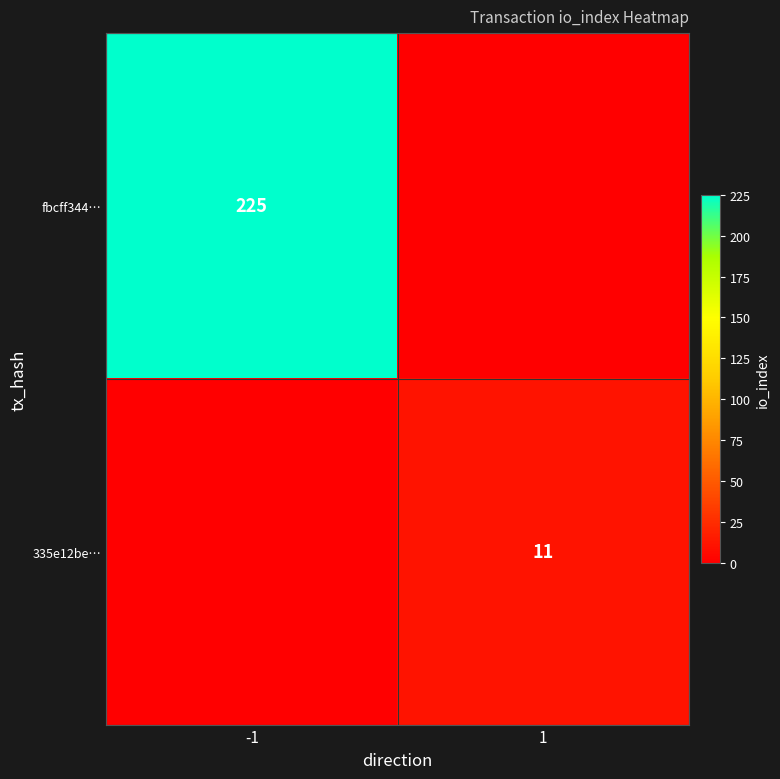

True or false: fbcff344… has a value of 225 at -1.

True